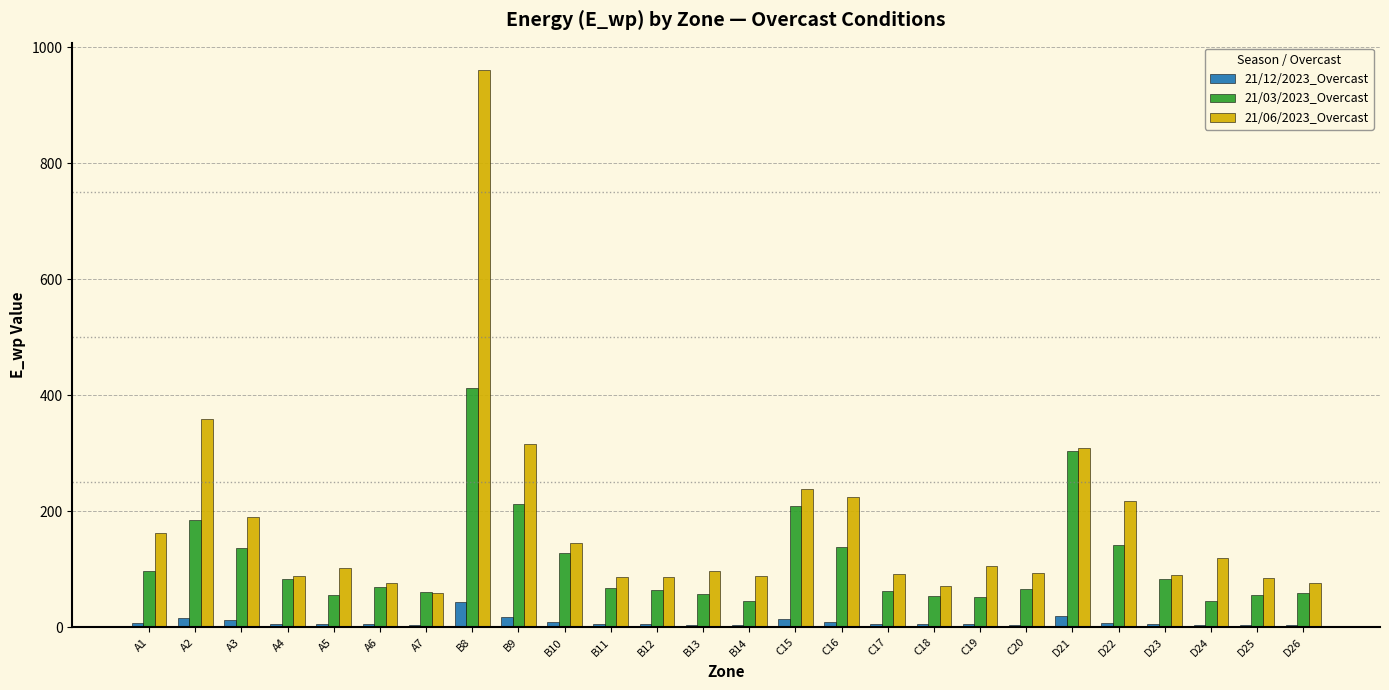

Is the value of 21/12/2023_Overcast at D24 greater than the value of 21/06/2023_Overcast at A1?

No